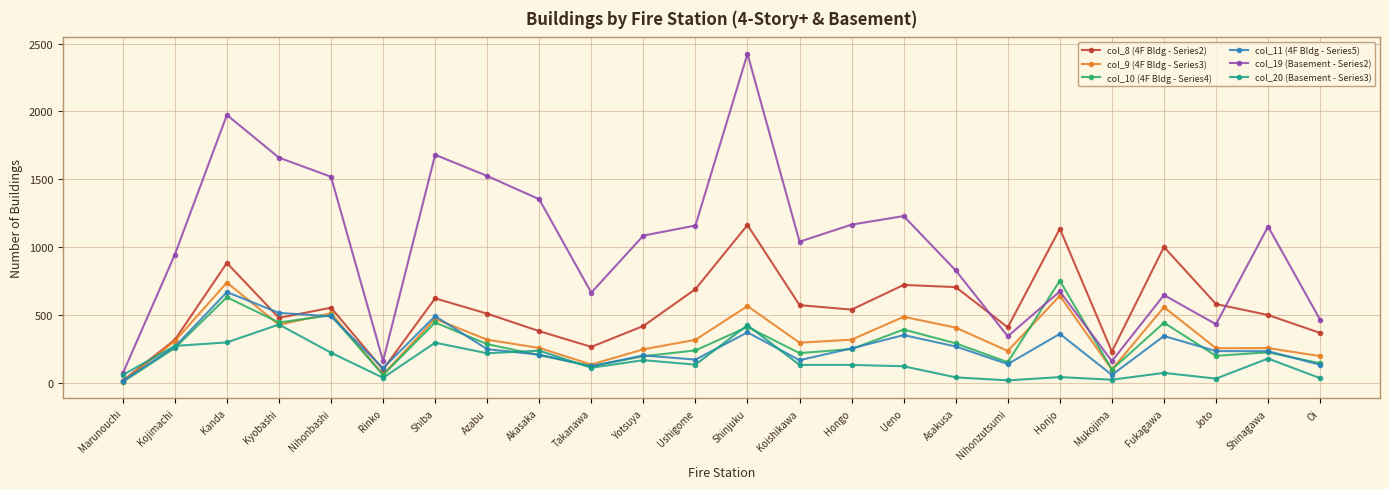

What position from the right is Oi?

1